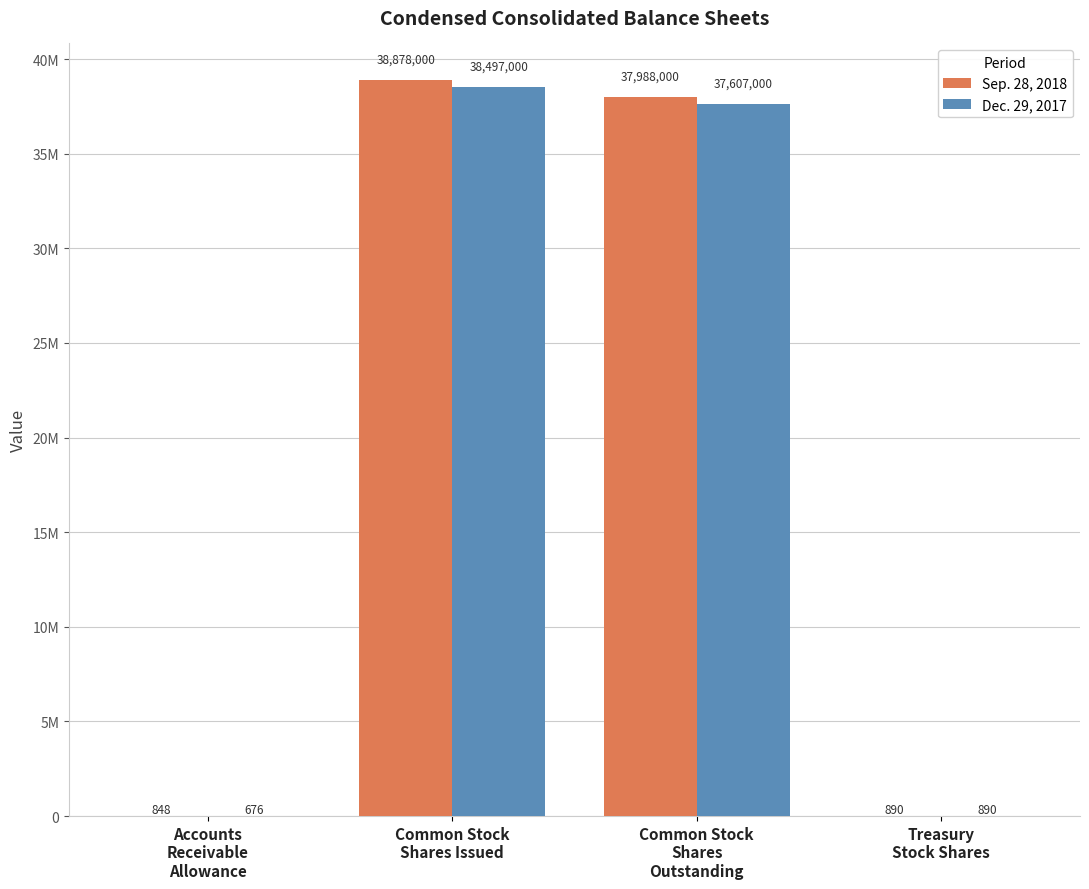

What position from the right is Common Stock
Shares Issued?

3